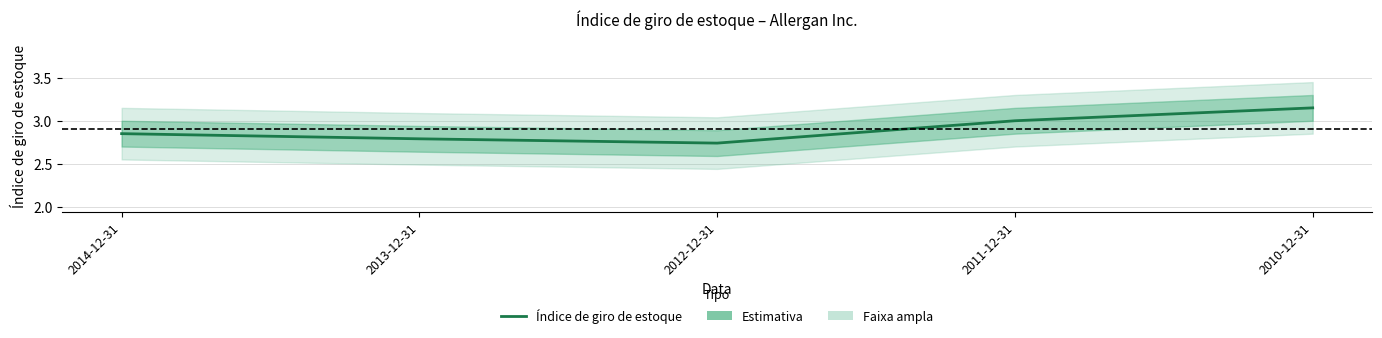

True or false: the data shows 3.1 at 2010-12-31.

True